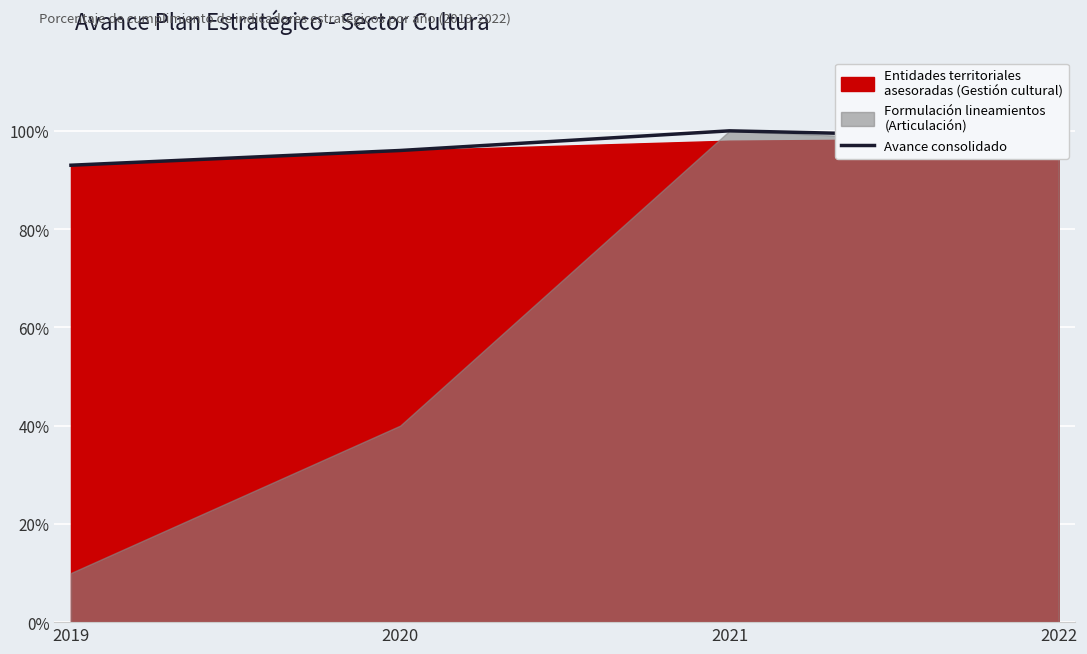

Is it true that the value at 2022 is 1.0?

True